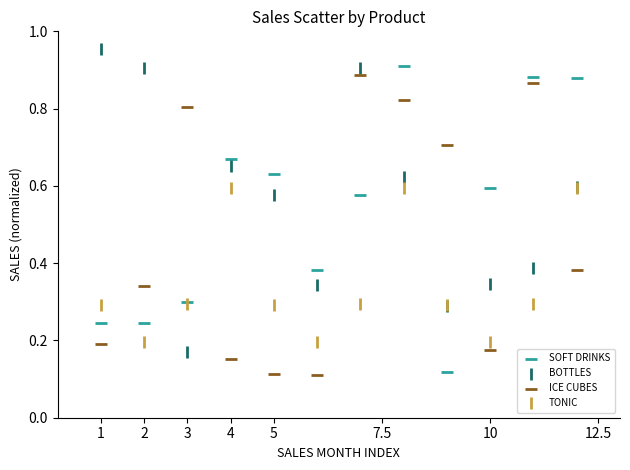

What are all the series names shown in the legend?

SOFT DRINKS, BOTTLES, ICE CUBES, TONIC